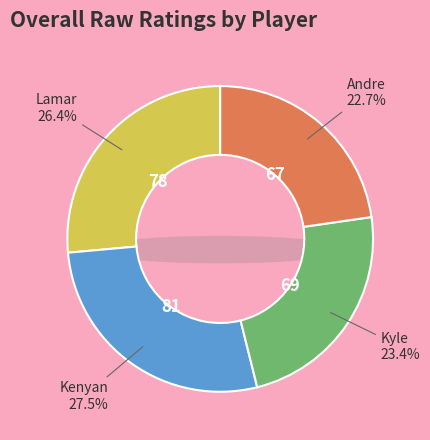

What is the ratio of the value at Lamar to the value at Kyle?

1.1